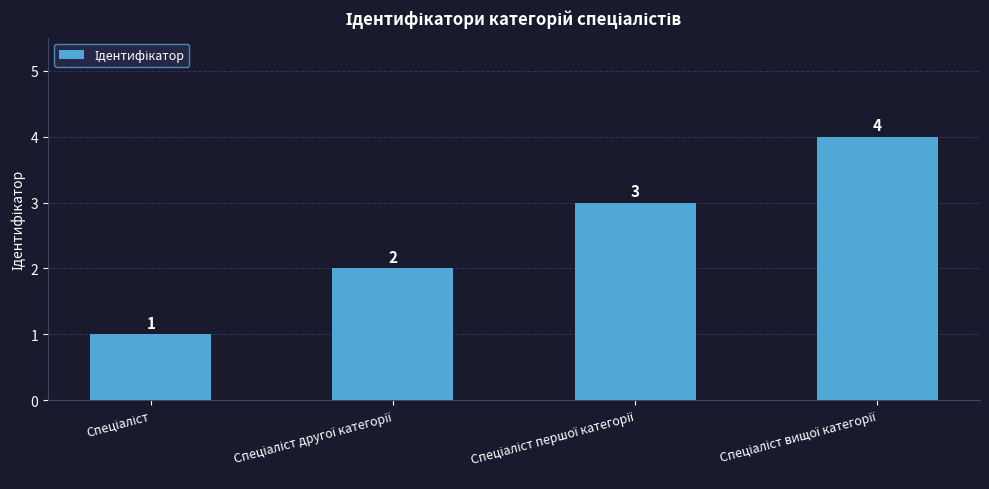

What is the value of the 3rd bar from the left?

3